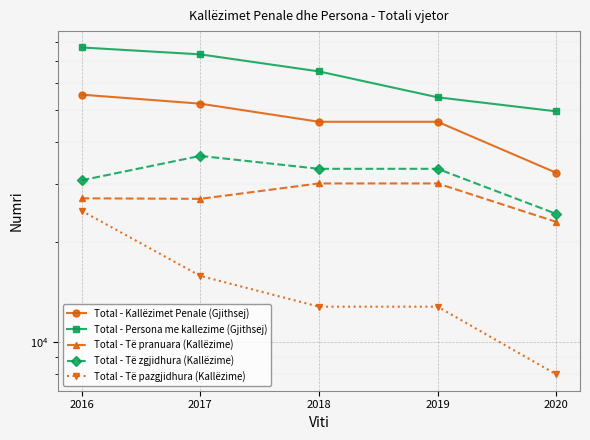

True or false: Total - Kallëzimet Penale (Gjithsej) and Total - Të pranuara (Kallëzime) cross at least once.

False